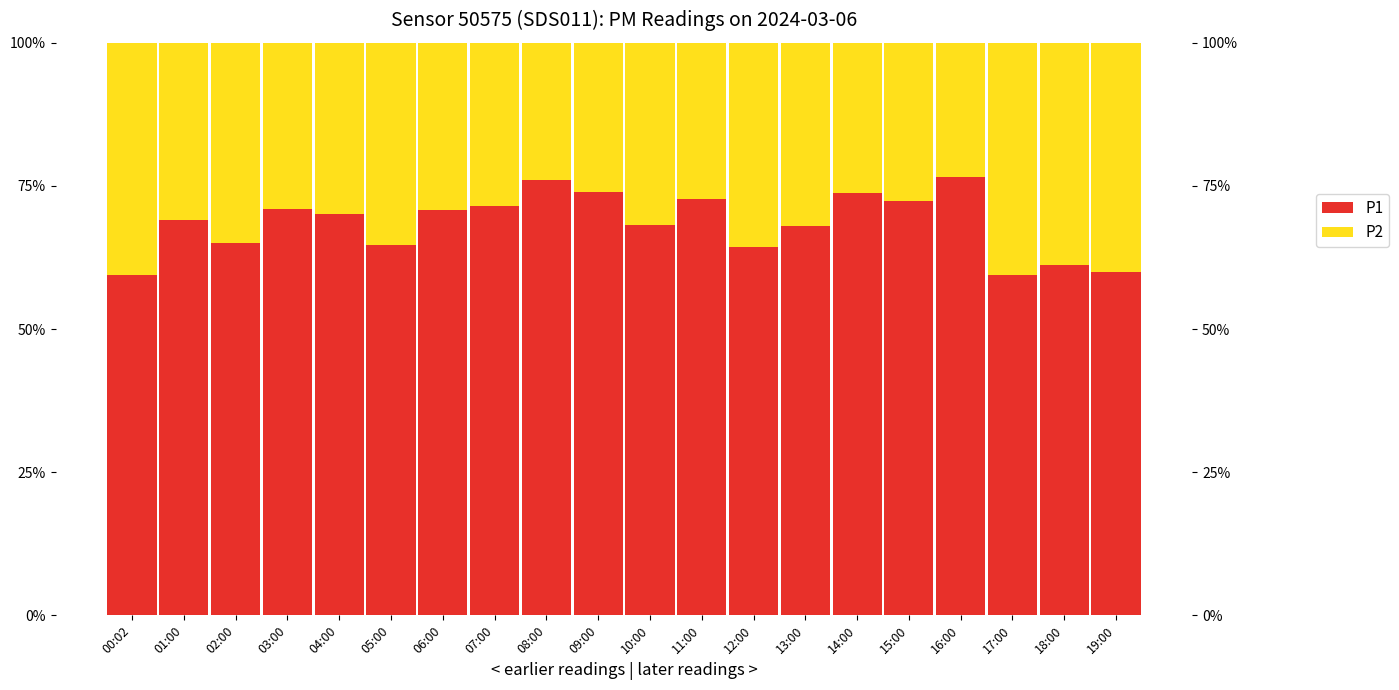

What is the value of the P1 bar at the 9th from the left?

0.8